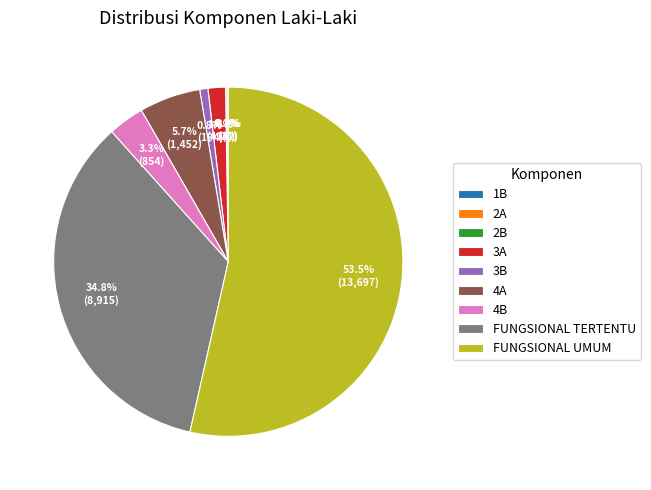

Combined, do 3A and 3B account for over 50%?

No